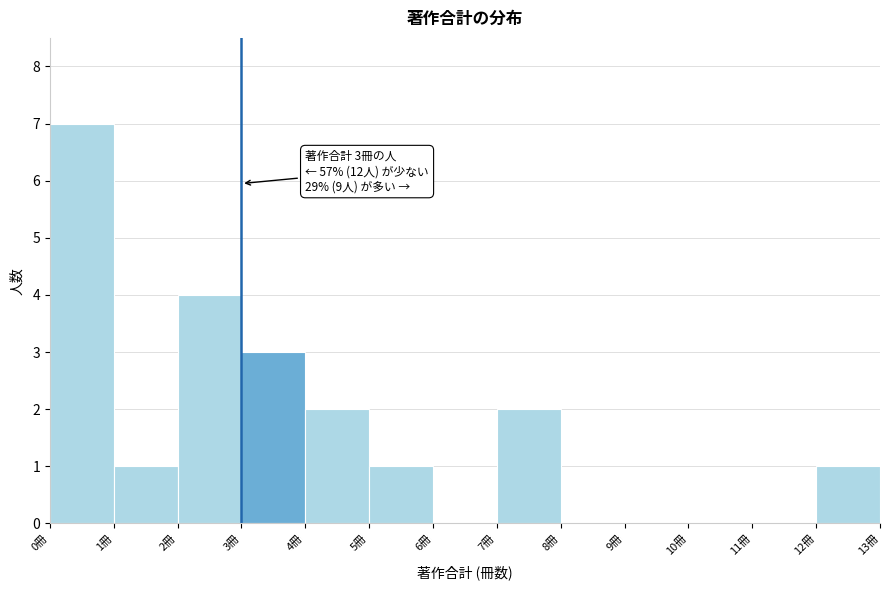

Over which range of the x-axis is the bar tallest?

0 to 1